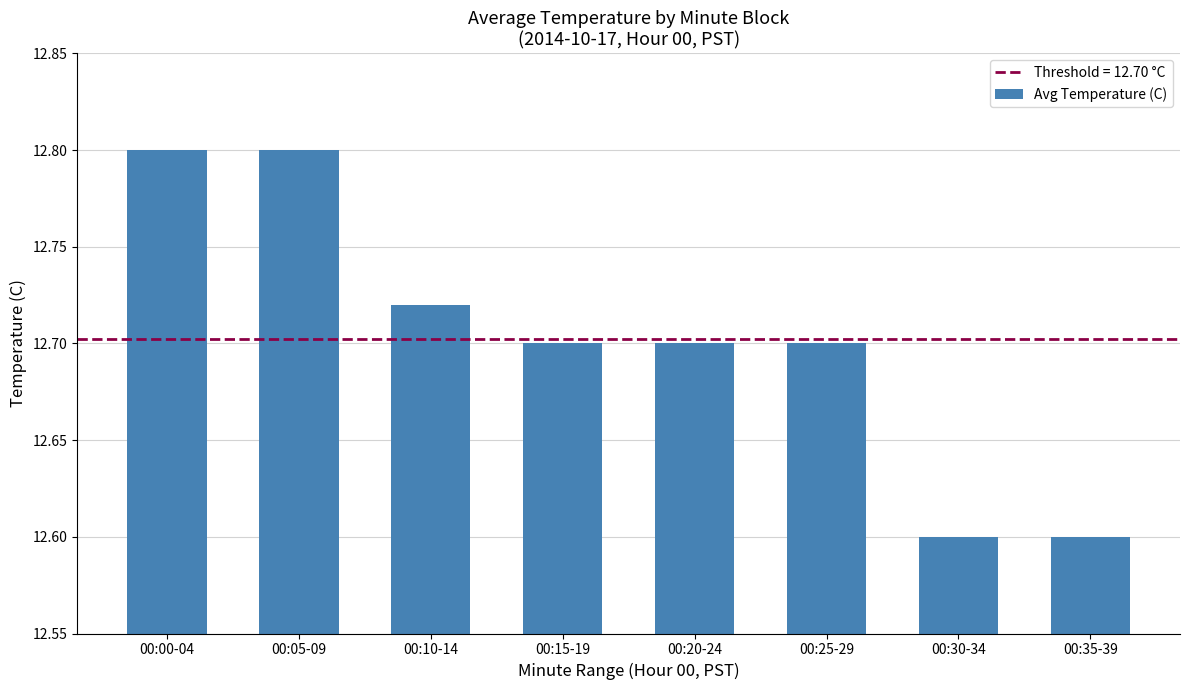

Approximately how many times larger is the value at 00:25-29 compared to 00:20-24?

1.0